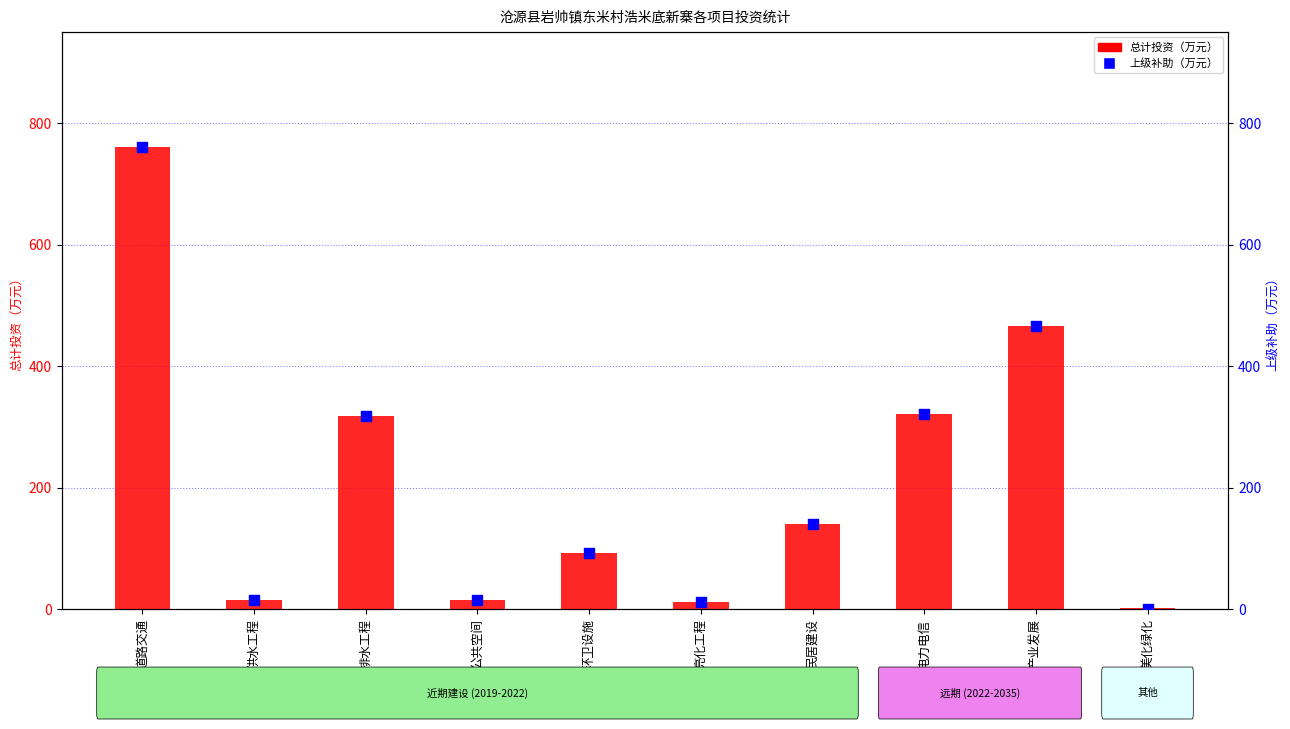

Is the value of 上级补助（万元） at 电力电信 greater than the value of 总计投资（万元） at 美化绿化?

Yes